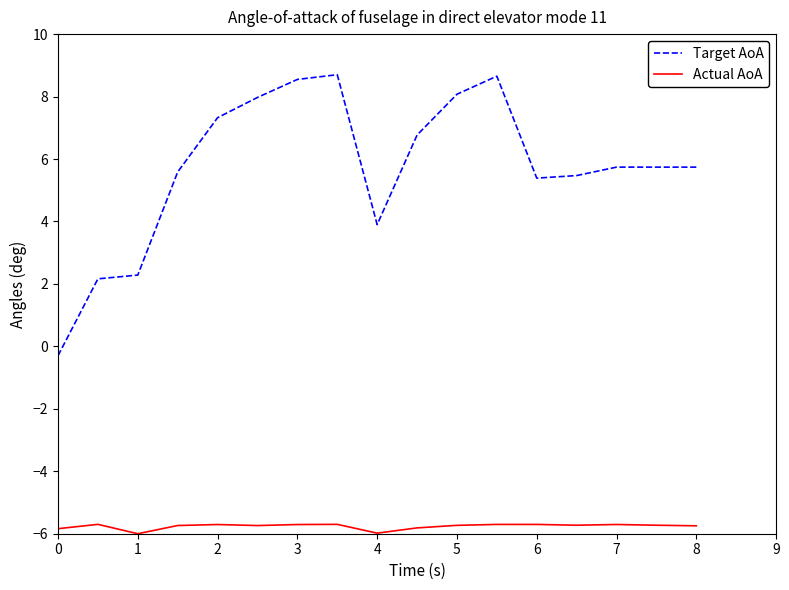

What is the difference between the maximum and minimum values in the Target AoA series?

9.0